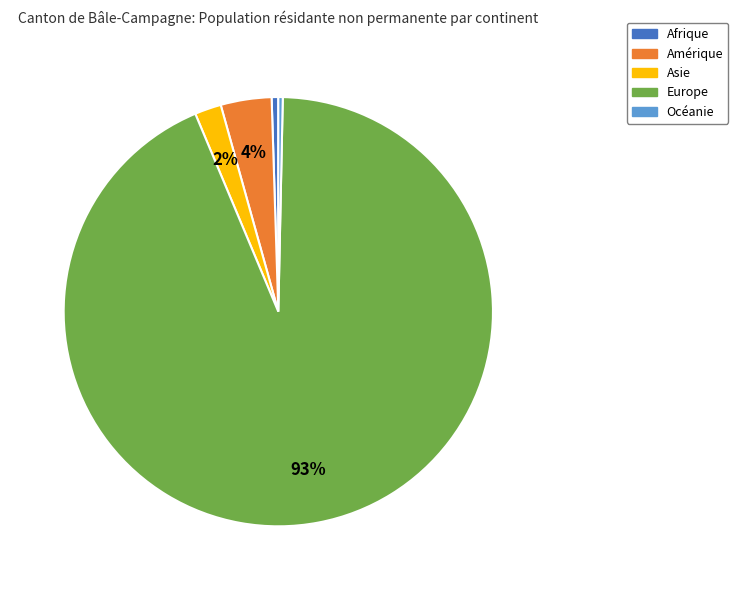

Is there a majority slice in this chart?

Yes